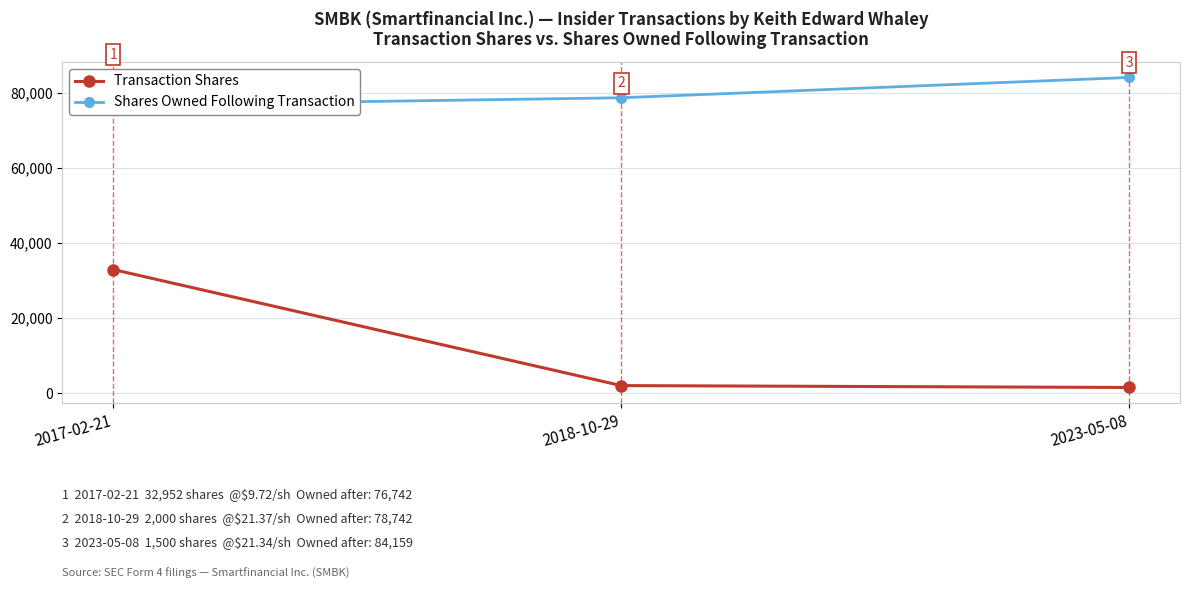

What is the spread (max minus min) of values at 2018-10-29?

76742